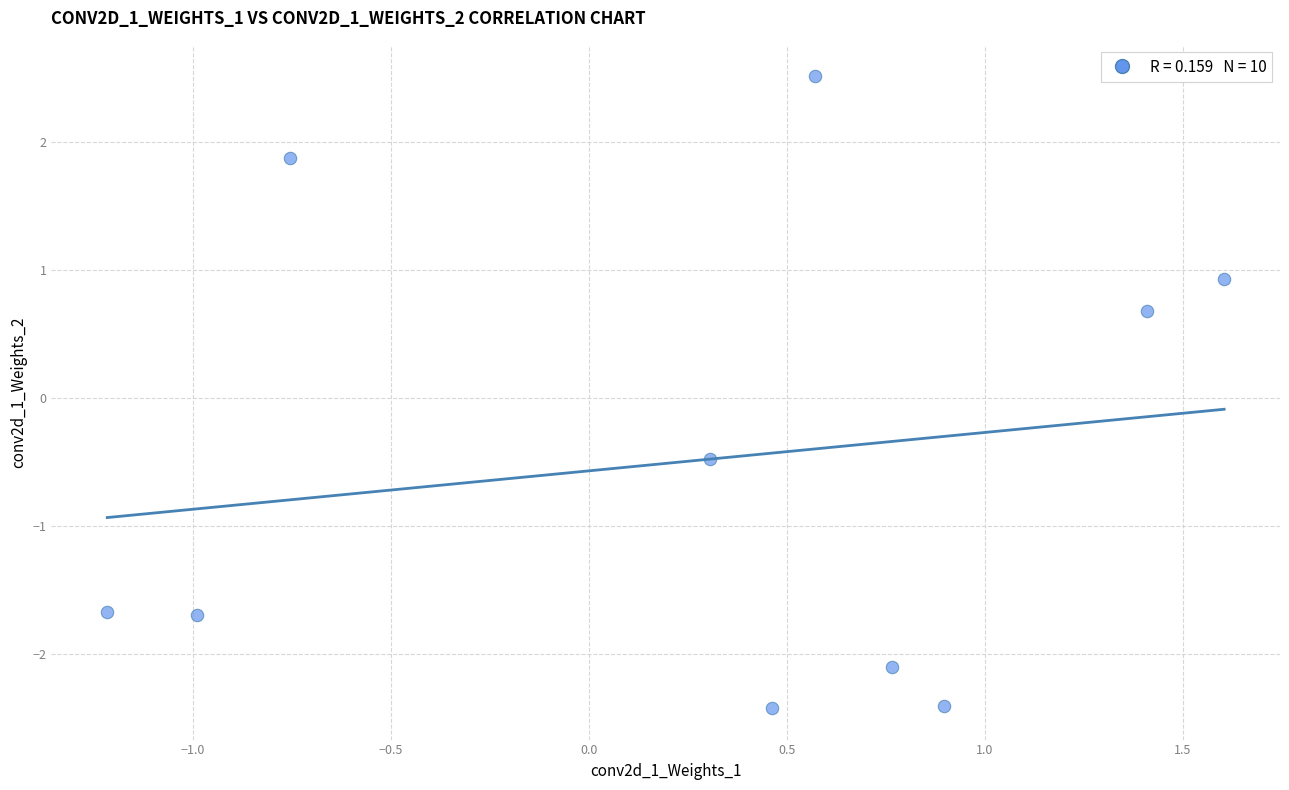

What Y value in the scatter plot is closest to 0?

-0.5